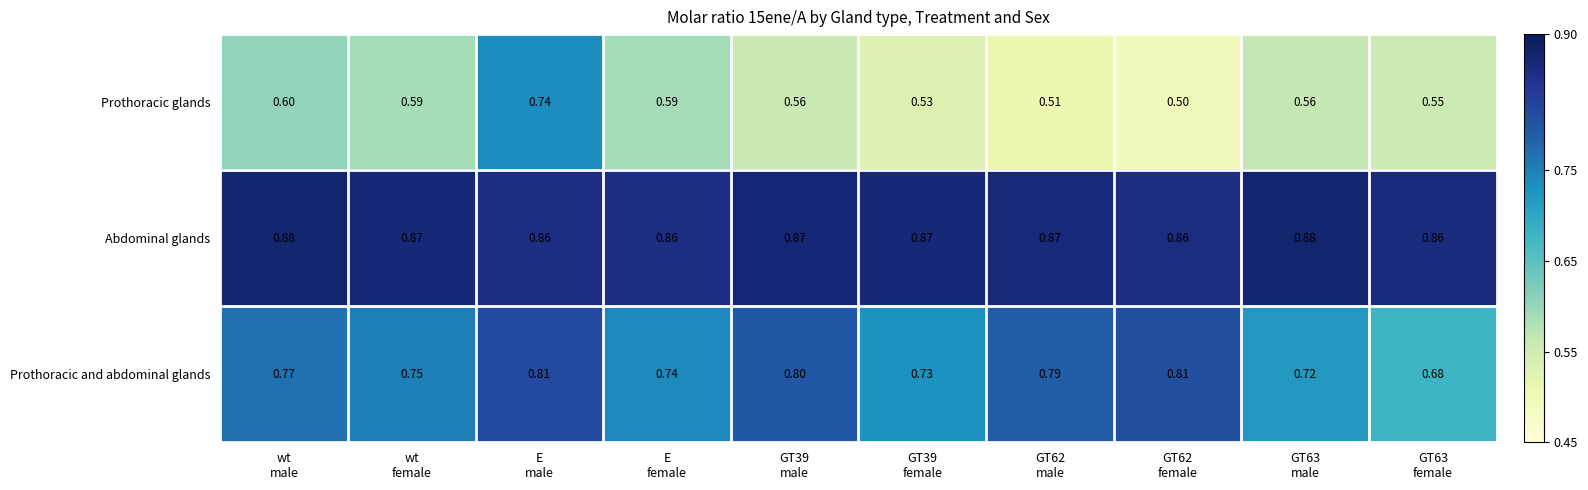

Rank the series by their average value, from highest to lowest.

Abdominal glands, Prothoracic and abdominal glands, Prothoracic glands